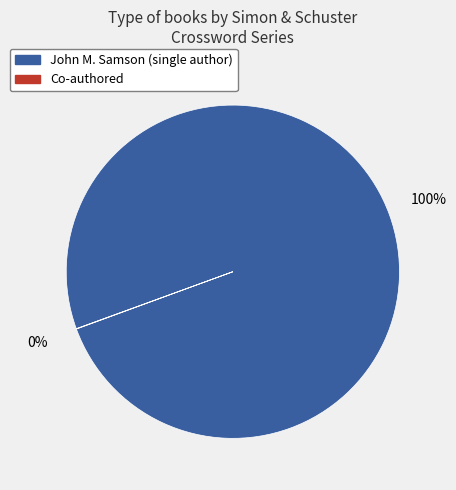

True or false: John M. Samson (single author) accounts for 100% of the total.

True